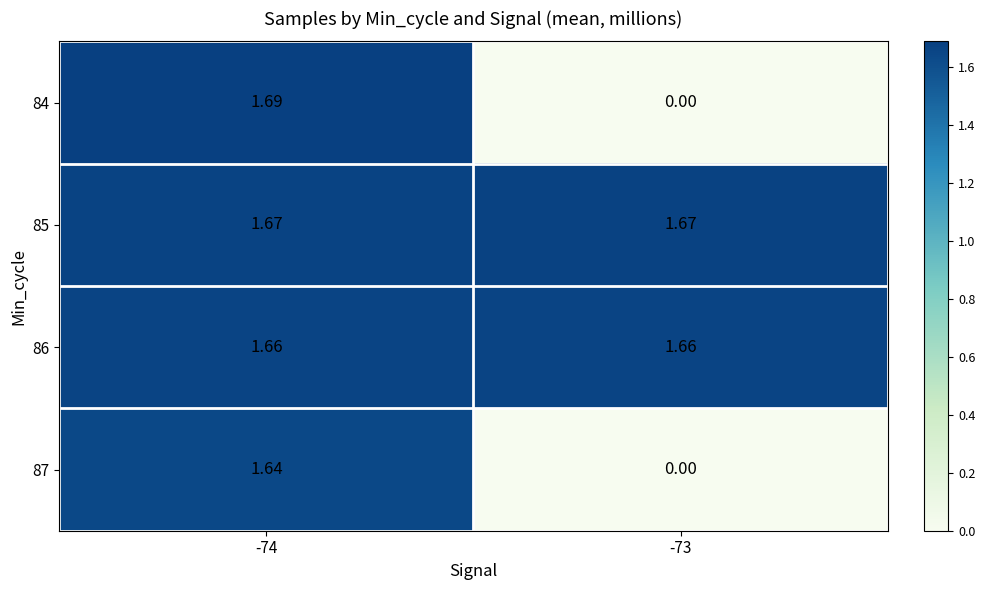

What is the difference between the highest and lowest values at -73?

1.7